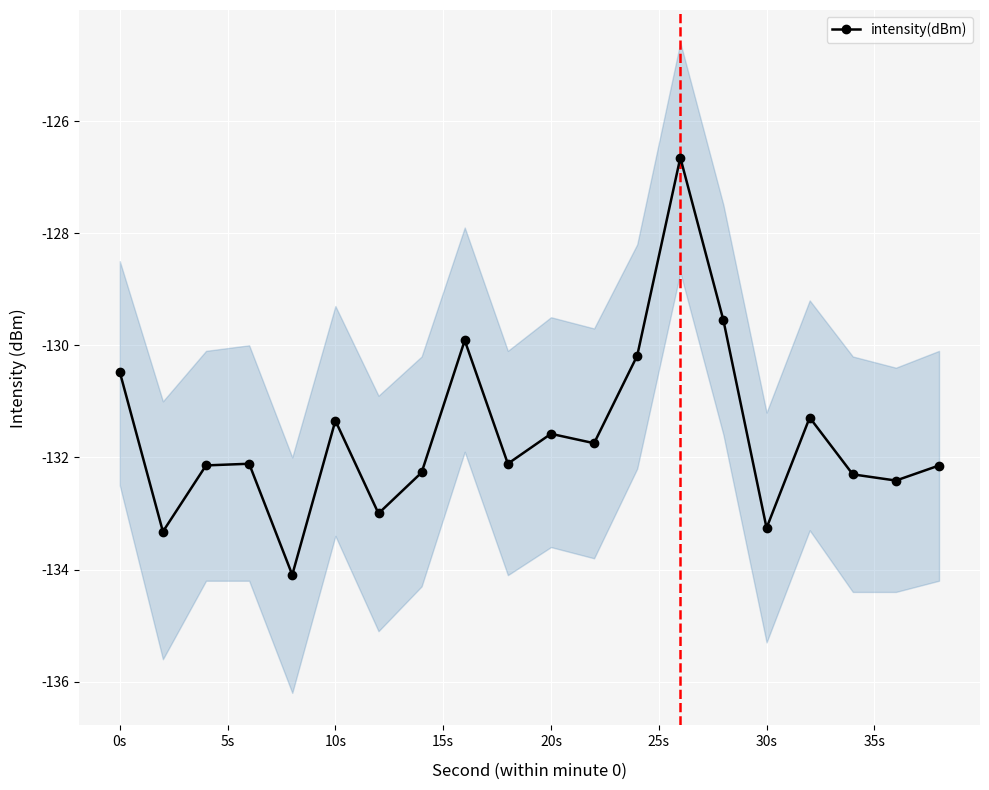

Count the number of values greater than -132.

9